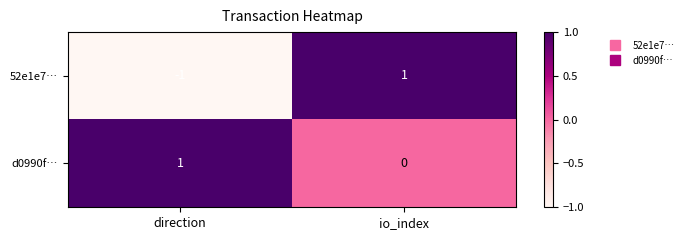

How many categories are shown in the chart?

2